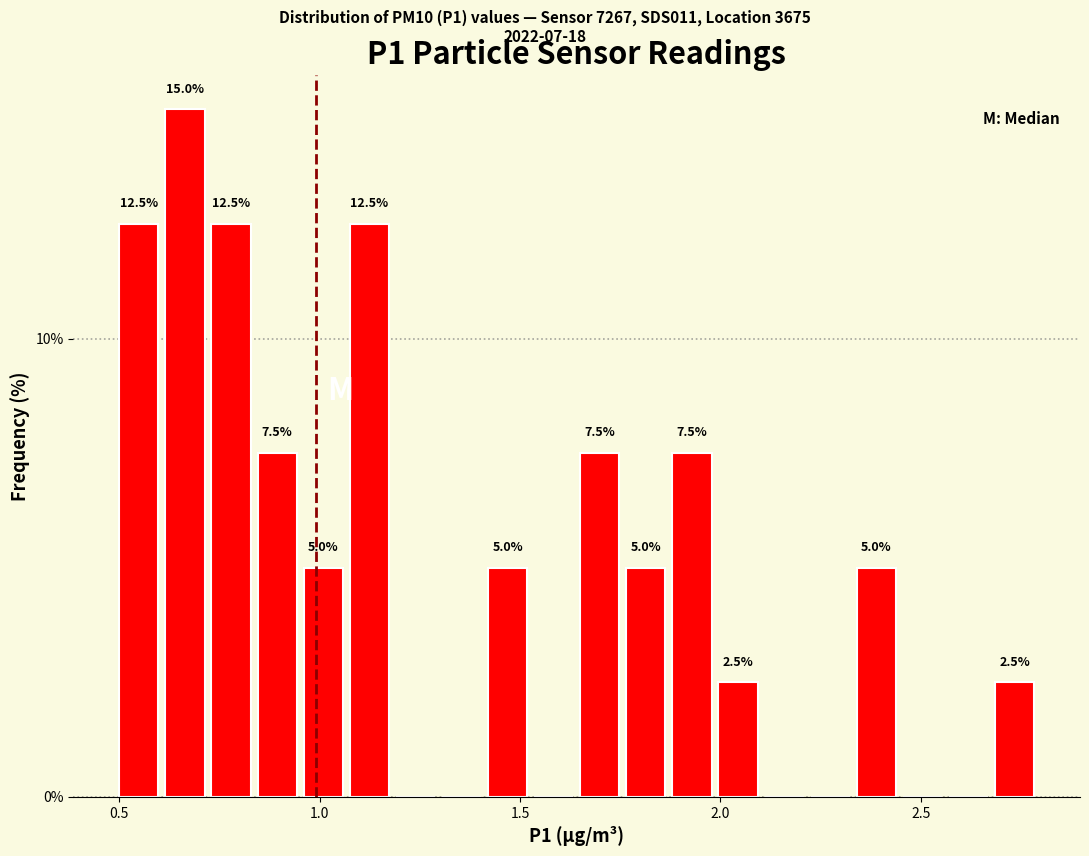

Read against the x-axis, roughly where is the centre of the tallest bar?

0.65